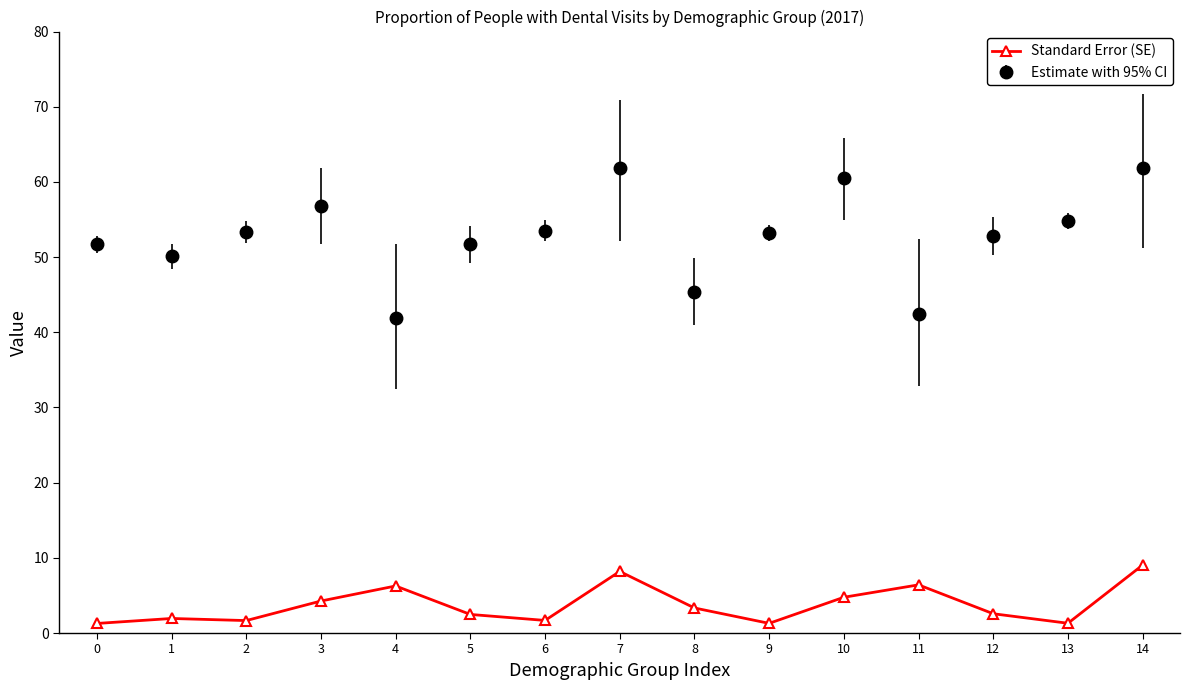

True or false: Estimate with 95% CI has more than 2 points higher than both neighbors.

True